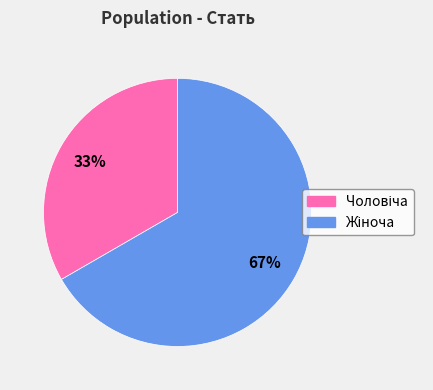

Is there any slice that represents more than half of the pie?

Yes